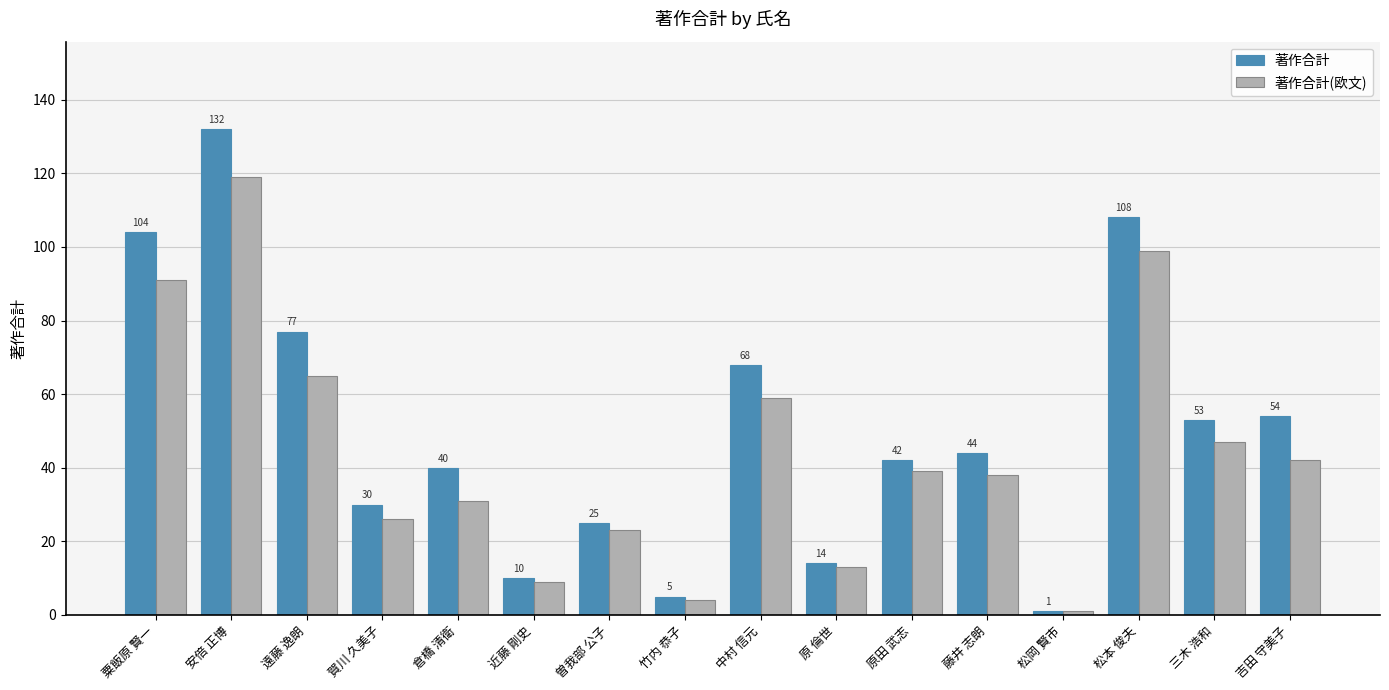

What is the label of the 12th bar from the right?

倉橋 清衛